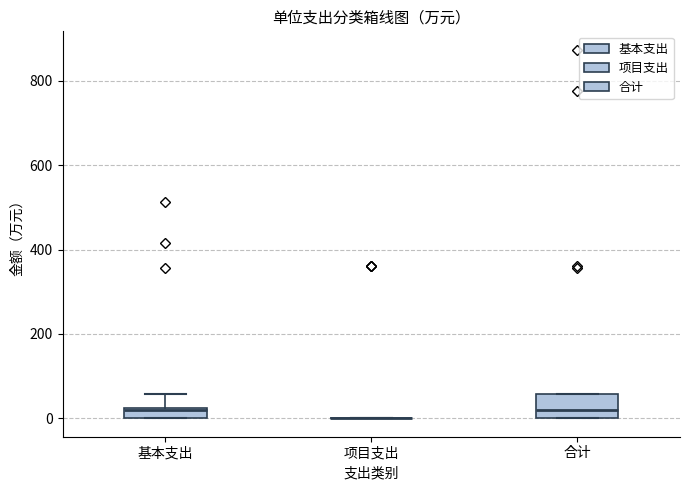

Where is the upper edge of the box for 合计 on the y-axis? The values are not printed on the chart, so give them approximately, as read against the axis.

60